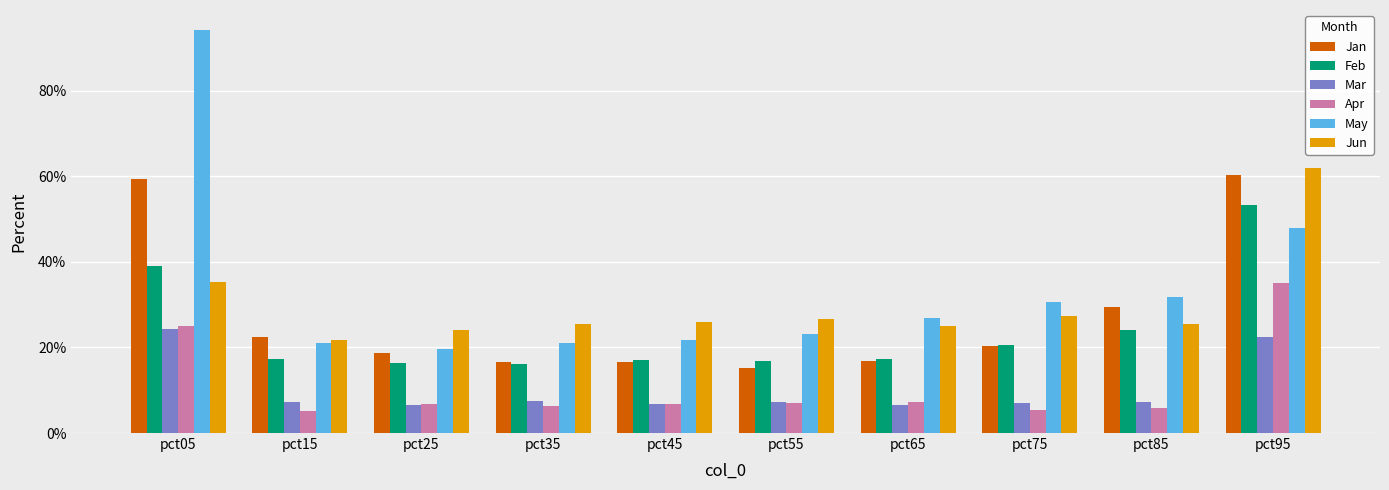

The value of Jan at pct85 is 0.3. True or false?

True